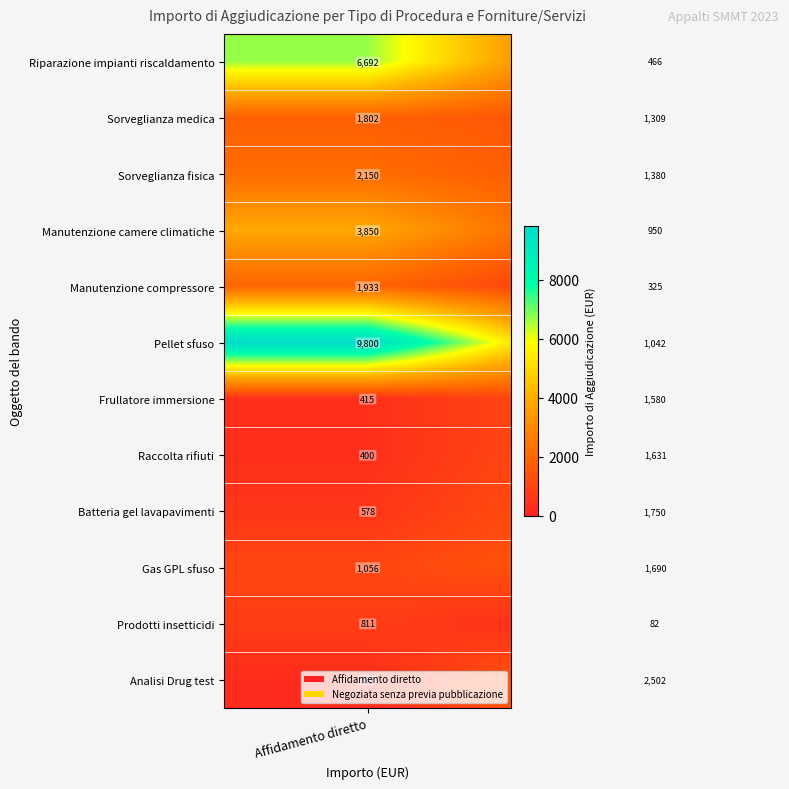

What is the minimum value shown in the chart?

82